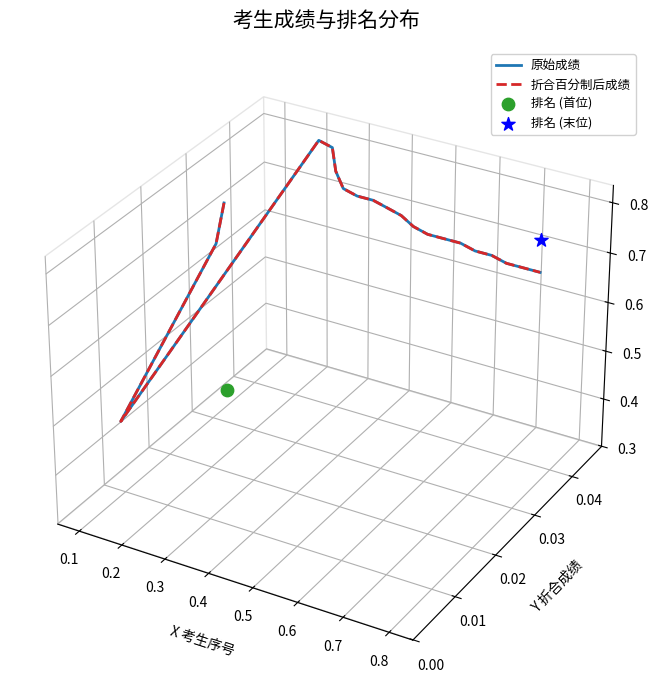

Which series contains the lowest Y value?

原始成绩